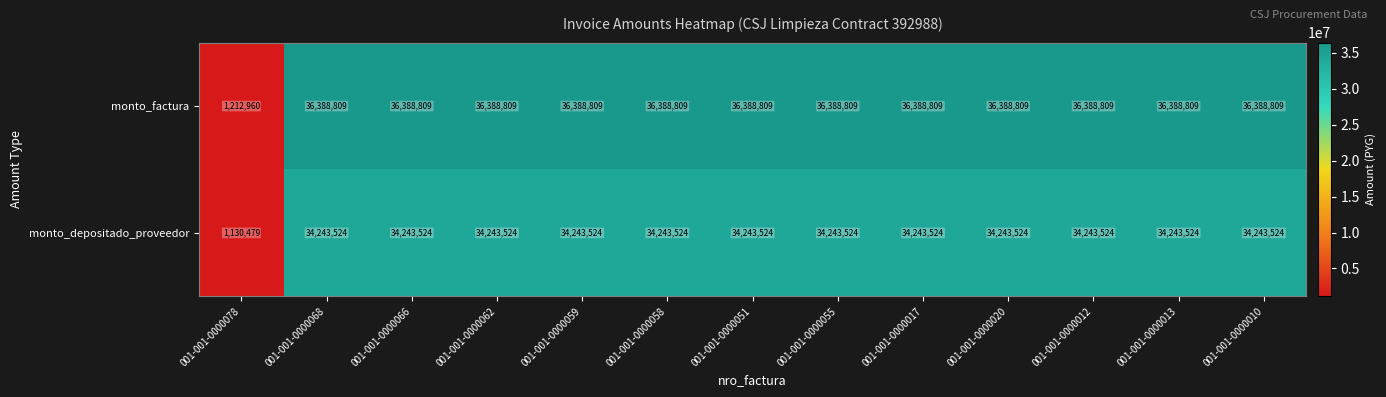

List the series in order of their overall mean, highest first.

monto_factura, monto_depositado_proveedor